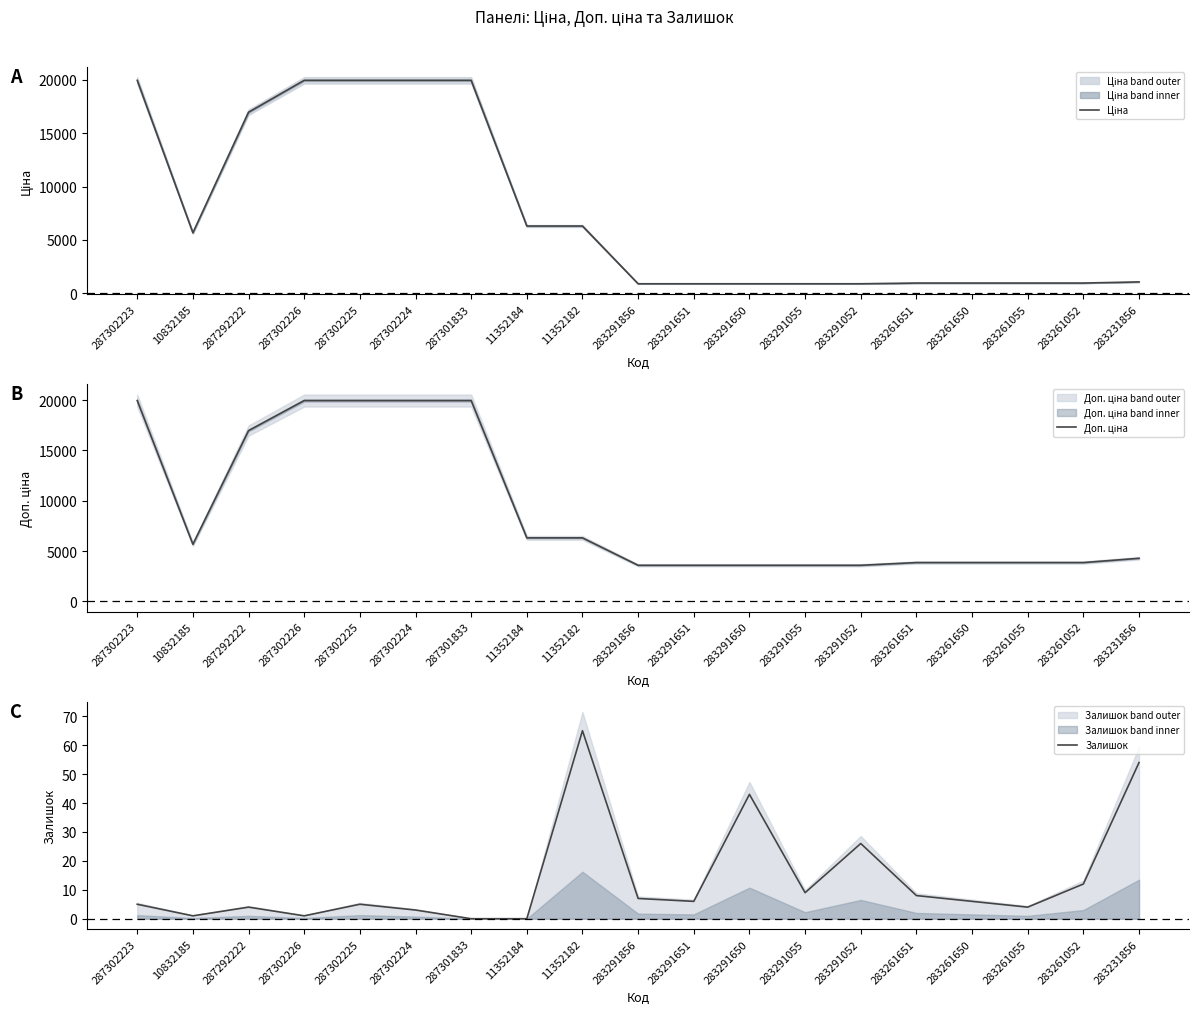

How many data points in Доп. ціна are less than 4279?

9